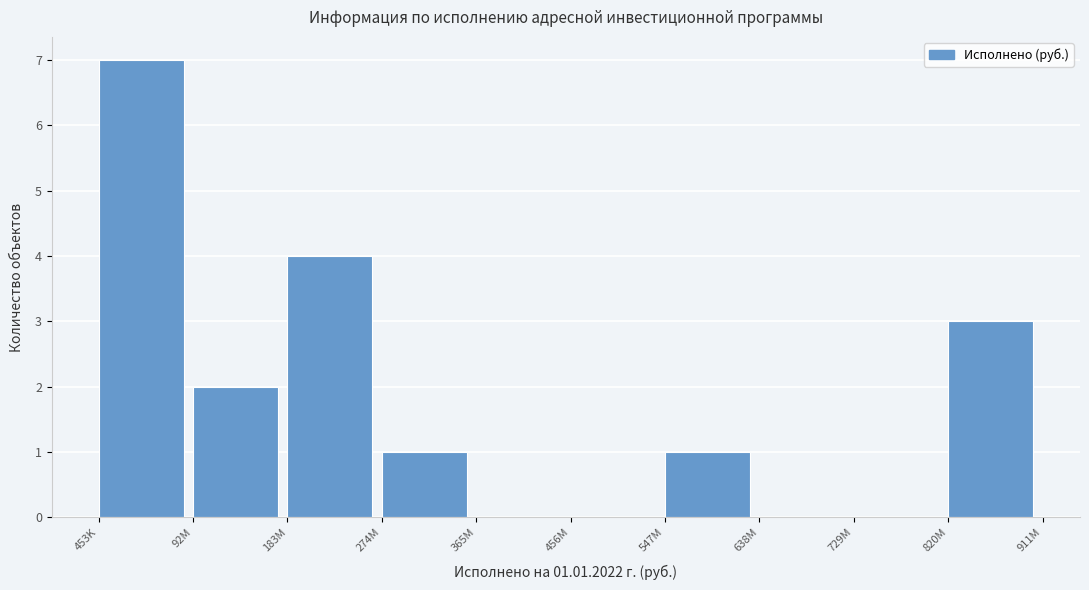

Reading left to right, list all the values displayed in this chart.

453K=7	92M=2	183M=4	274M=1	365M=0	456M=0	547M=1	638M=0	729M=0	820M=3